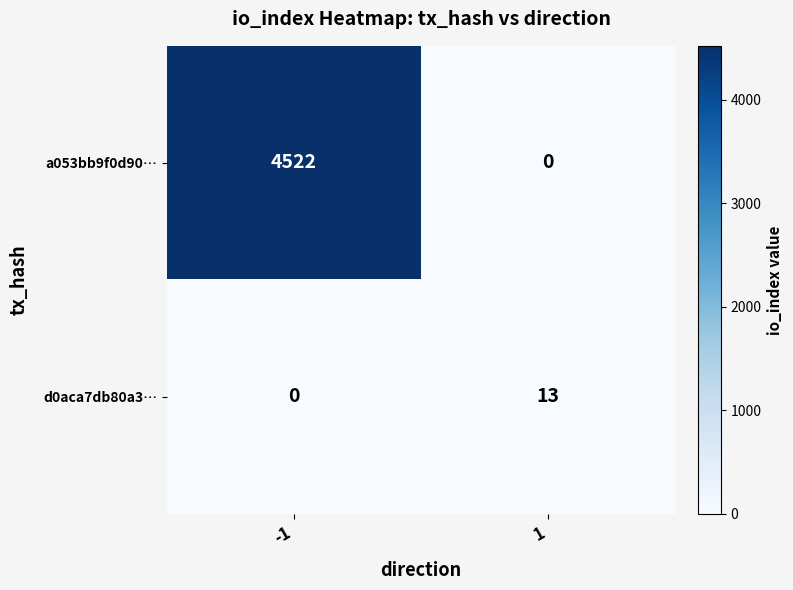

Which series has the widest spread of values?

a053bb9f0d90…